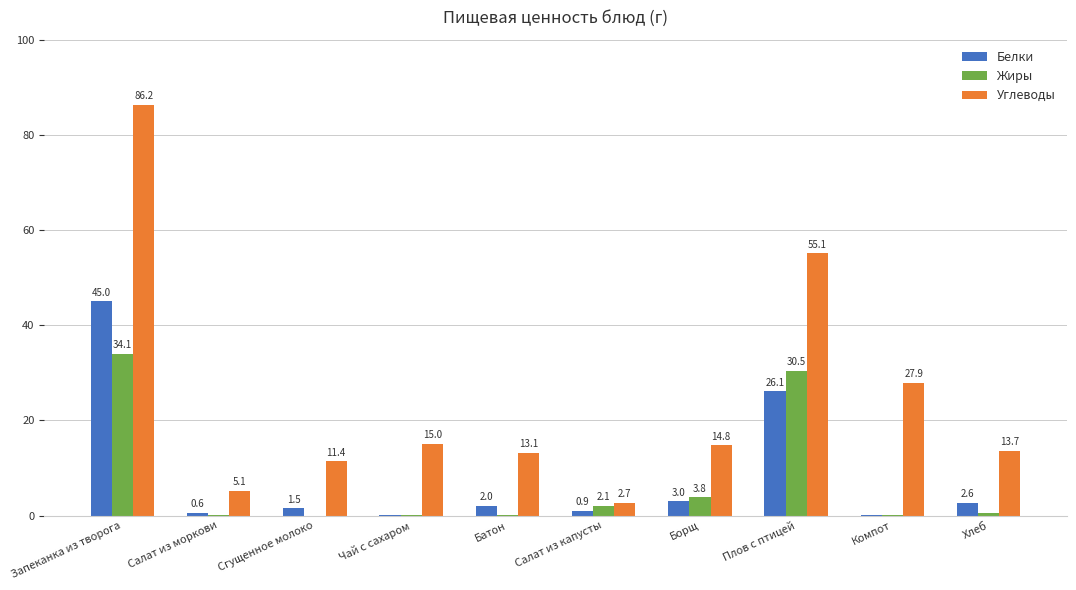

How many data points does each series have?

10